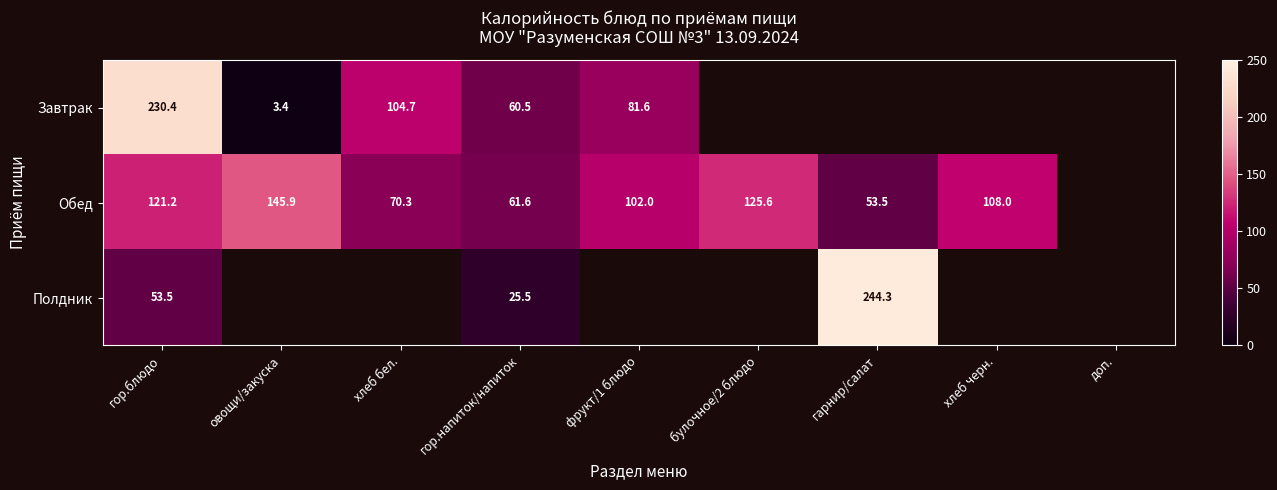

The Обед series shows 108.6 at хлеб бел.. True or false?

False